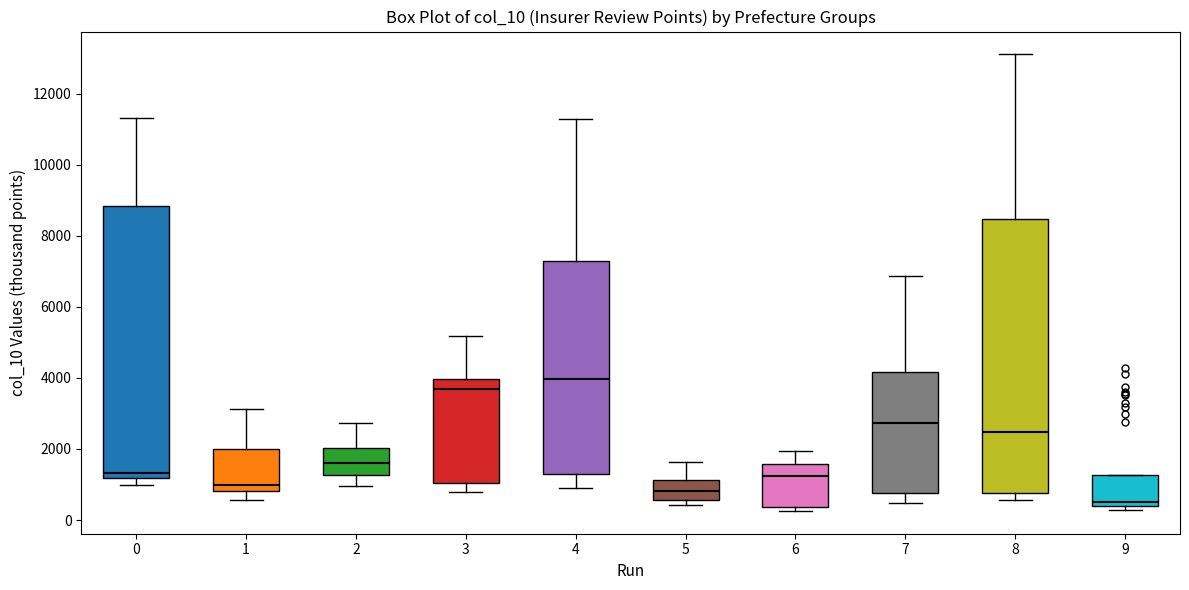

Which box's median line is the lowest?

9